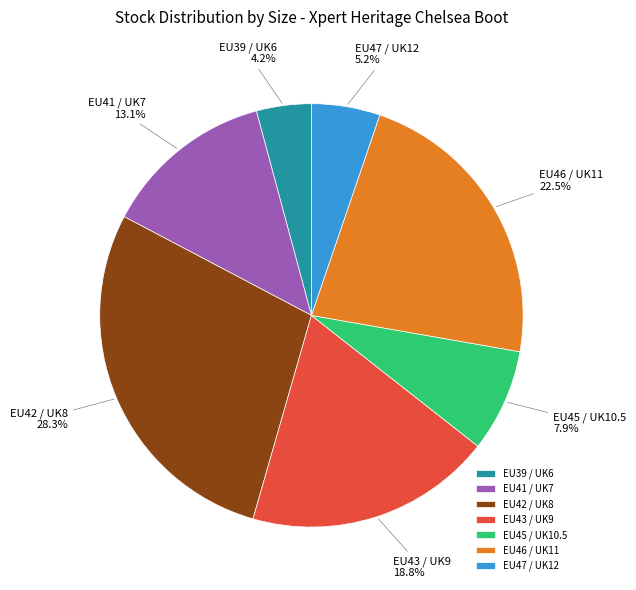

To the nearest percent, what percentage of the pie is EU41 / UK7?

13%